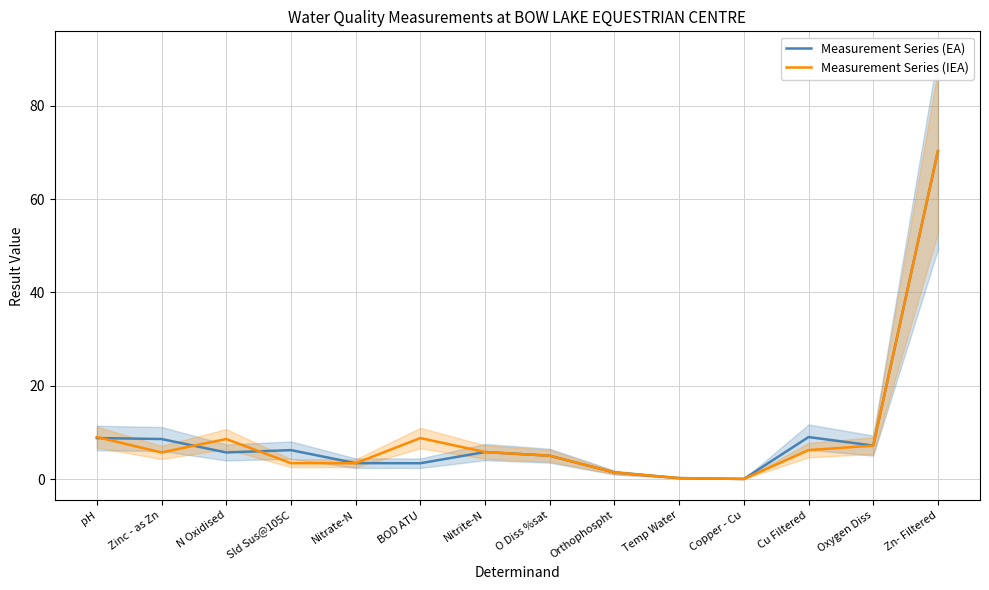

Is the value of Measurement Series (EA) at Orthophospht greater than the value of Measurement Series (IEA) at Temp Water?

Yes